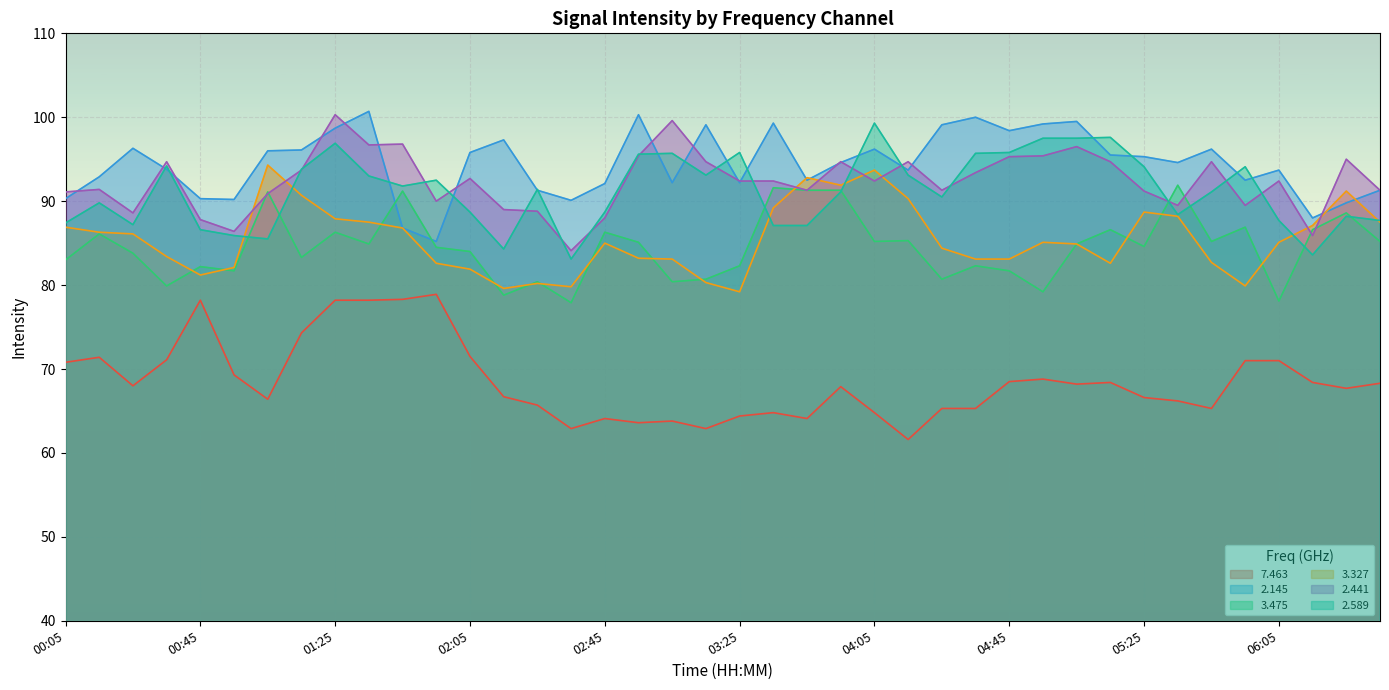

Where is   3.327 nearest to the value 86?

00:25